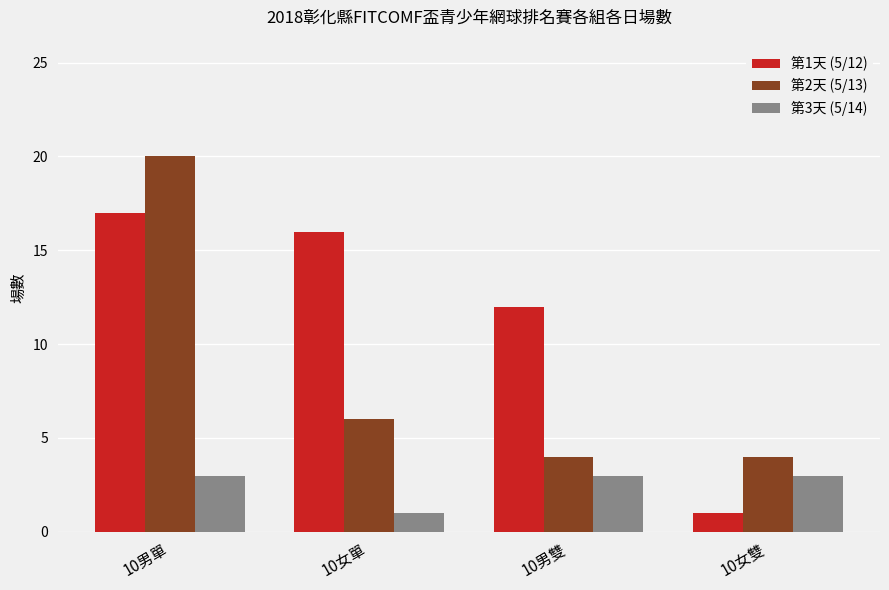

What is the spread (max minus min) of values at 10男雙?

9